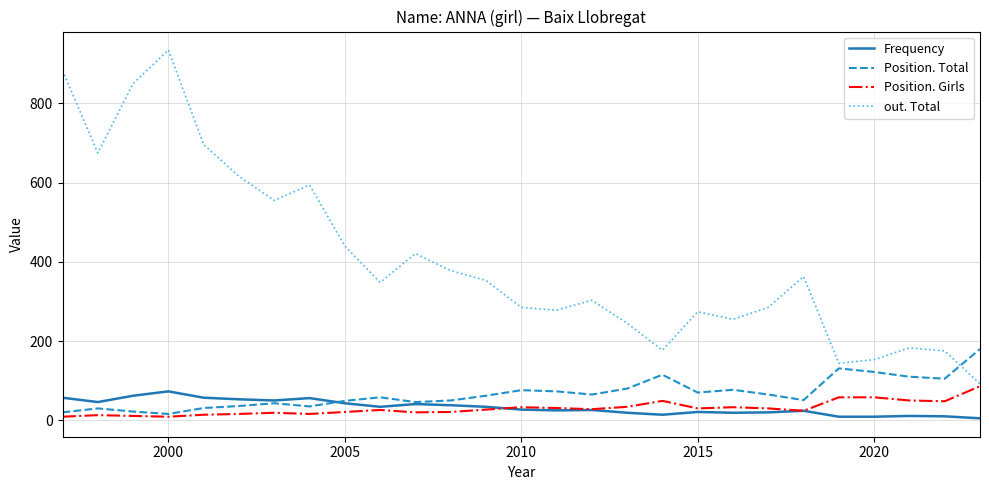

True or false: Frequency and out. Total cross at least once.

False